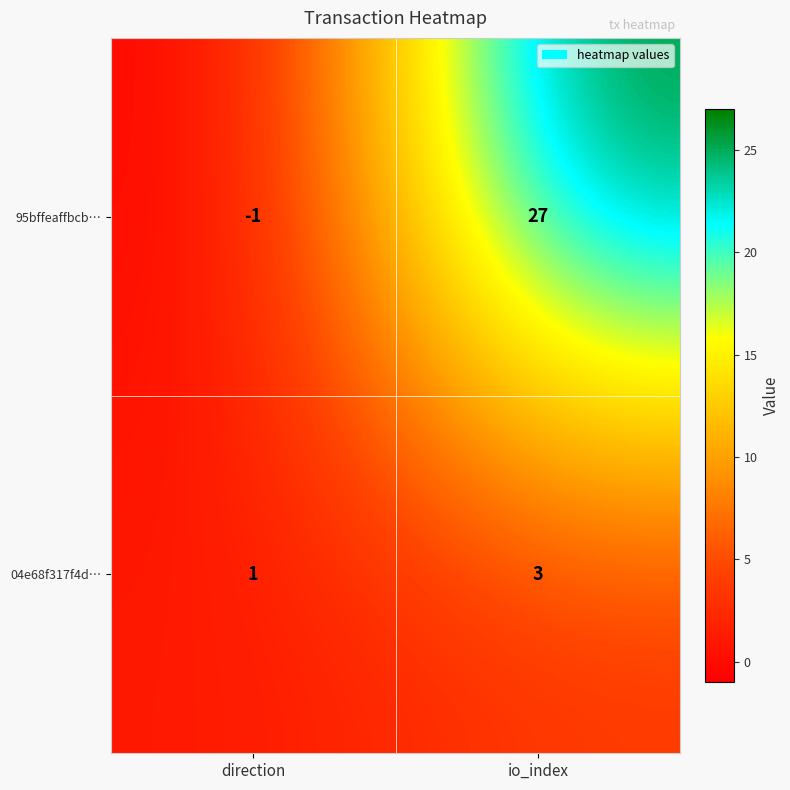

Count the number of data series in this chart.

2